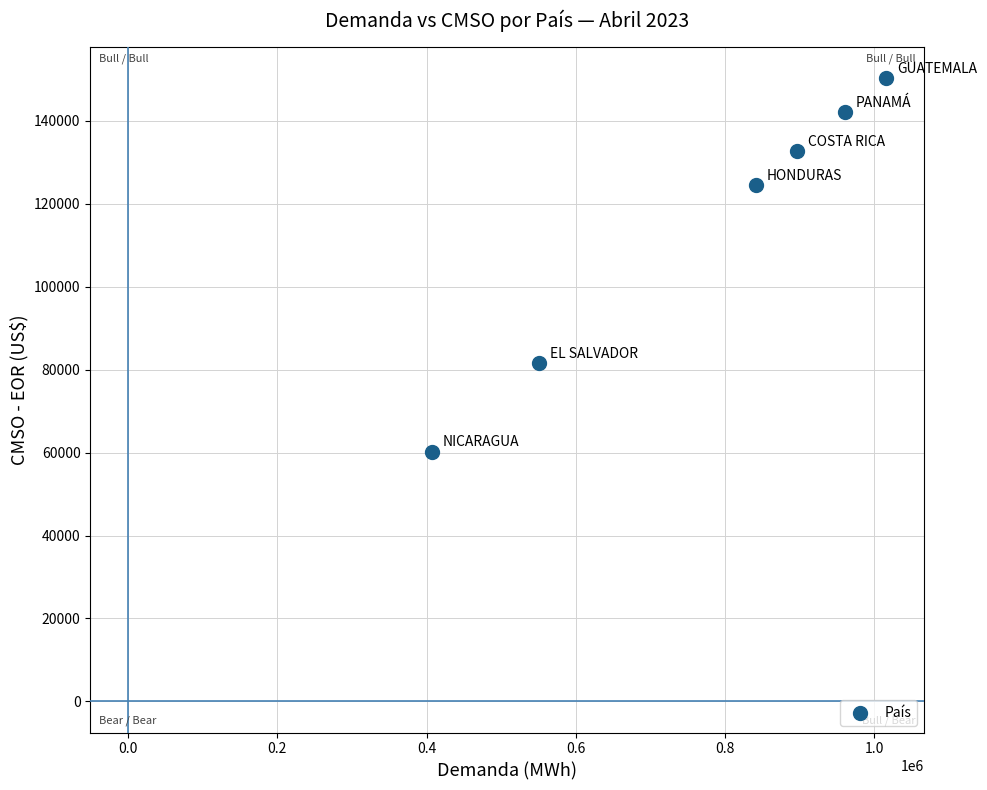

What is the average X value?

778376.1